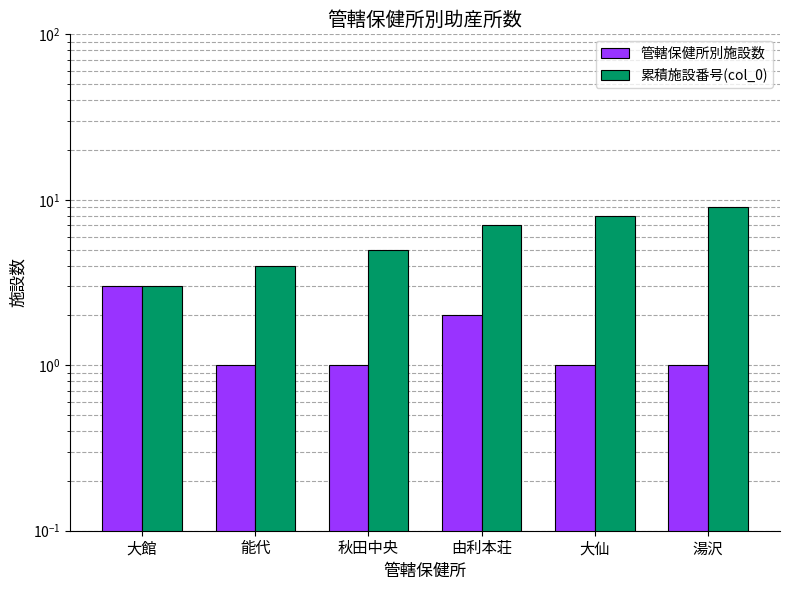

How many bars are there in each group?

2